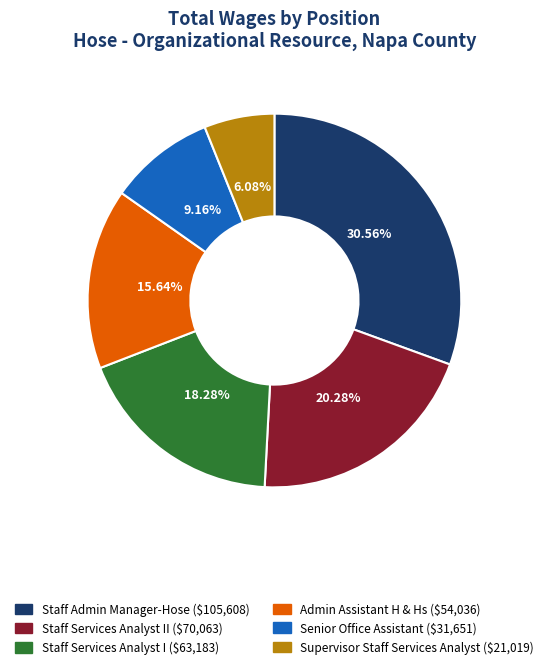

Does any single category account for the majority?

No